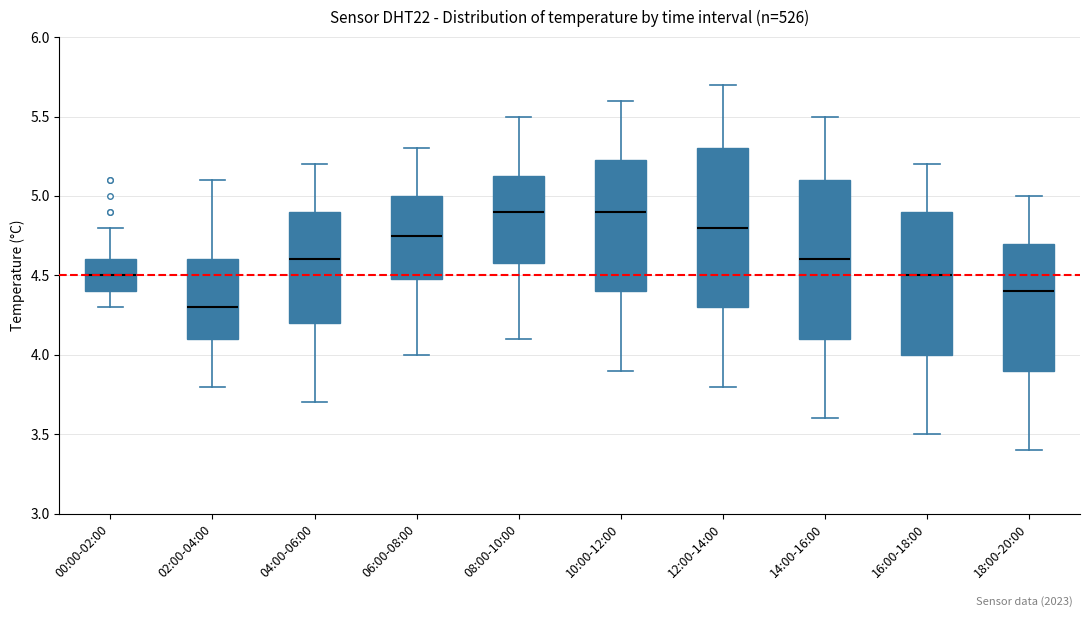

Reading left to right, read every box against the y-axis: the position of its median line, the range the box covers, and the ends of its whiskers. The values are not printed on the chart, so give them approximately, as read against the axis.

00:00-02:00: median 4.50, box 4.40 to 4.60, whiskers 4.30 to 4.80
02:00-04:00: median 4.30, box 4.10 to 4.60, whiskers 3.80 to 5.10
04:00-06:00: median 4.60, box 4.20 to 4.90, whiskers 3.70 to 5.20
06:00-08:00: median 4.75, box 4.50 to 5.00, whiskers 4.00 to 5.30
08:00-10:00: median 4.90, box 4.60 to 5.15, whiskers 4.10 to 5.50
10:00-12:00: median 4.90, box 4.40 to 5.25, whiskers 3.90 to 5.60
12:00-14:00: median 4.80, box 4.30 to 5.30, whiskers 3.80 to 5.70
14:00-16:00: median 4.60, box 4.10 to 5.10, whiskers 3.60 to 5.50
16:00-18:00: median 4.50, box 4.00 to 4.90, whiskers 3.50 to 5.20
18:00-20:00: median 4.40, box 3.90 to 4.70, whiskers 3.40 to 5.00